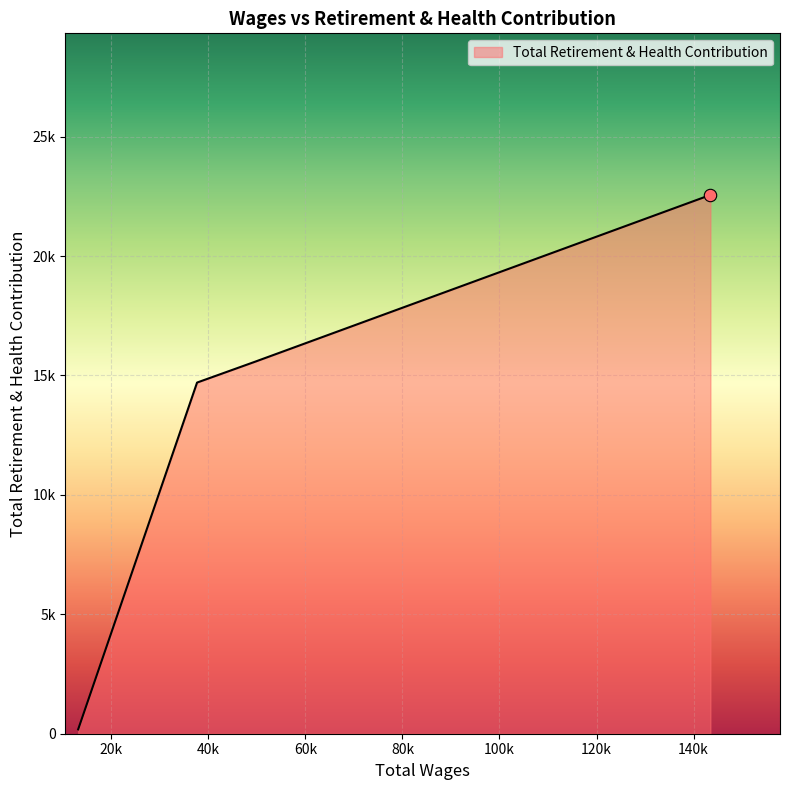

Does the chart have visible grid lines?

Yes